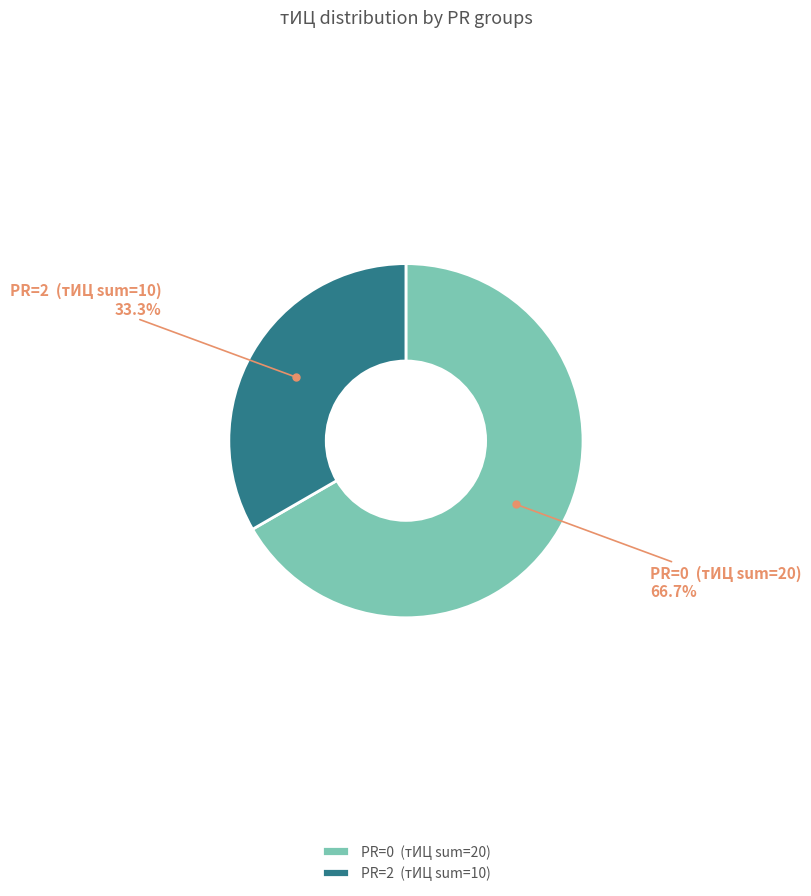

Rank the categories by value from highest to lowest.

PR=0 (тИЦ sum=20), PR=2 (тИЦ sum=10)